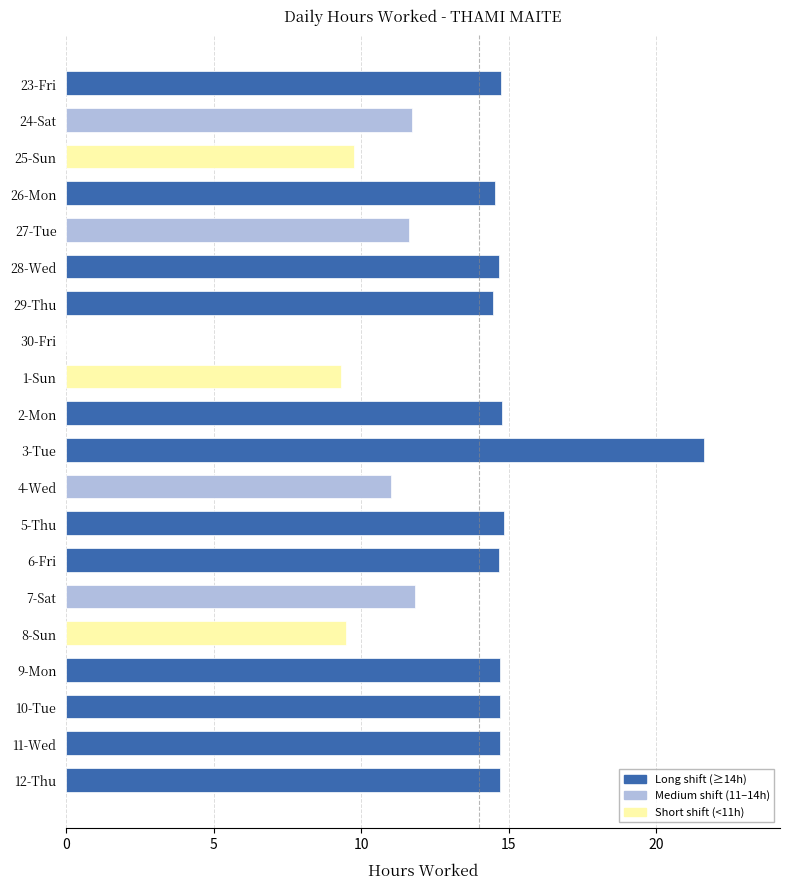

What is the sum of all values?

257.9